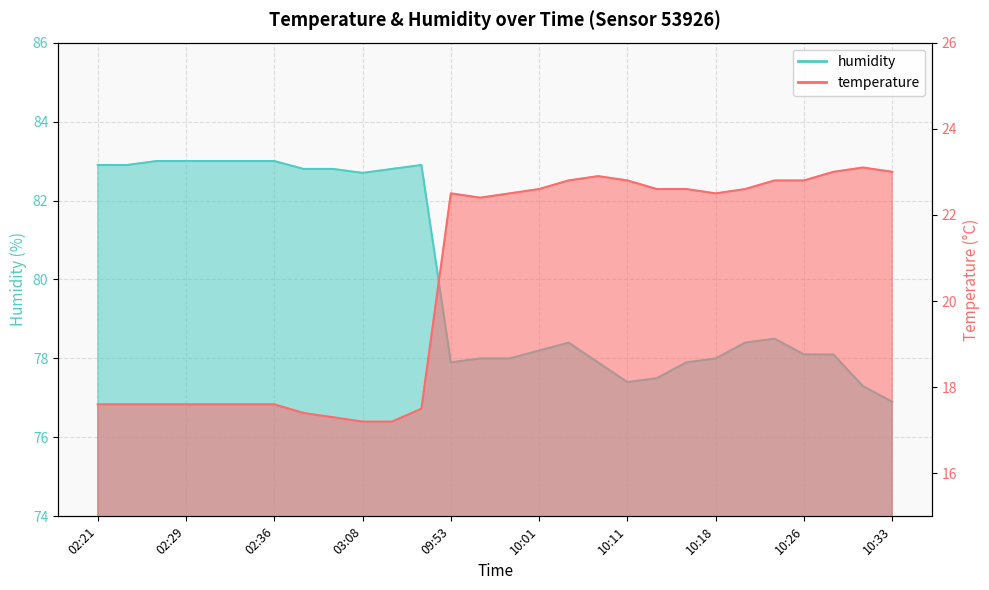

Where does the humidity series first go above 78?

02:21